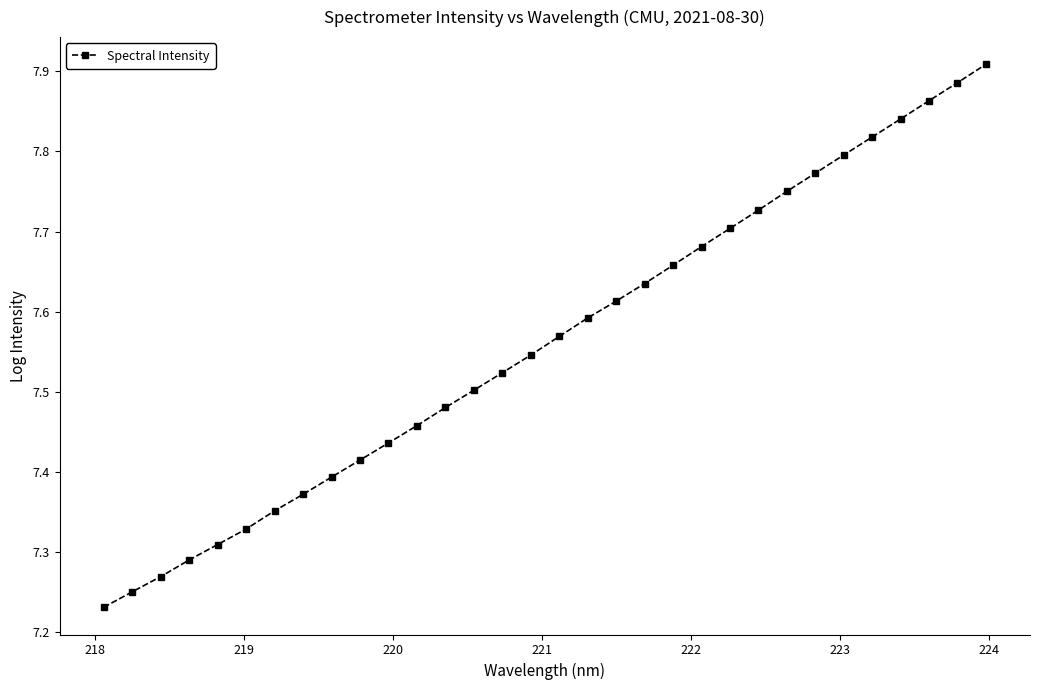

True or false: the data has more than 2 interior local peaks.

False